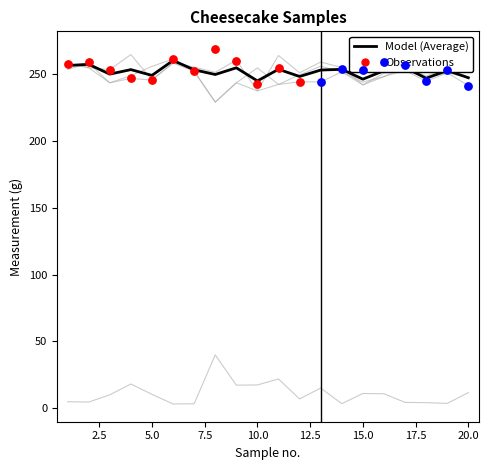

At which category is the sum across all series the highest?

6